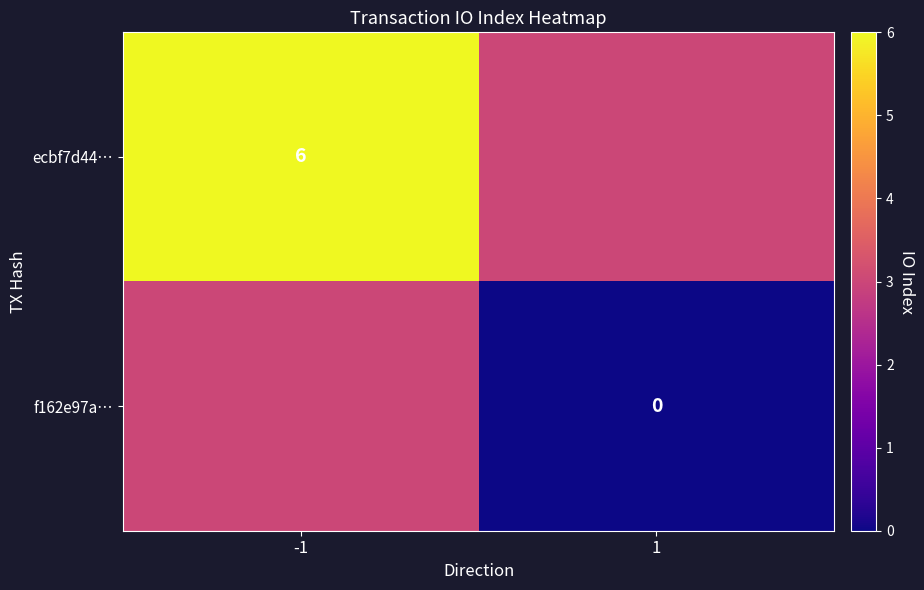

The value of ecbf7d44… at -1 is 6. True or false?

True